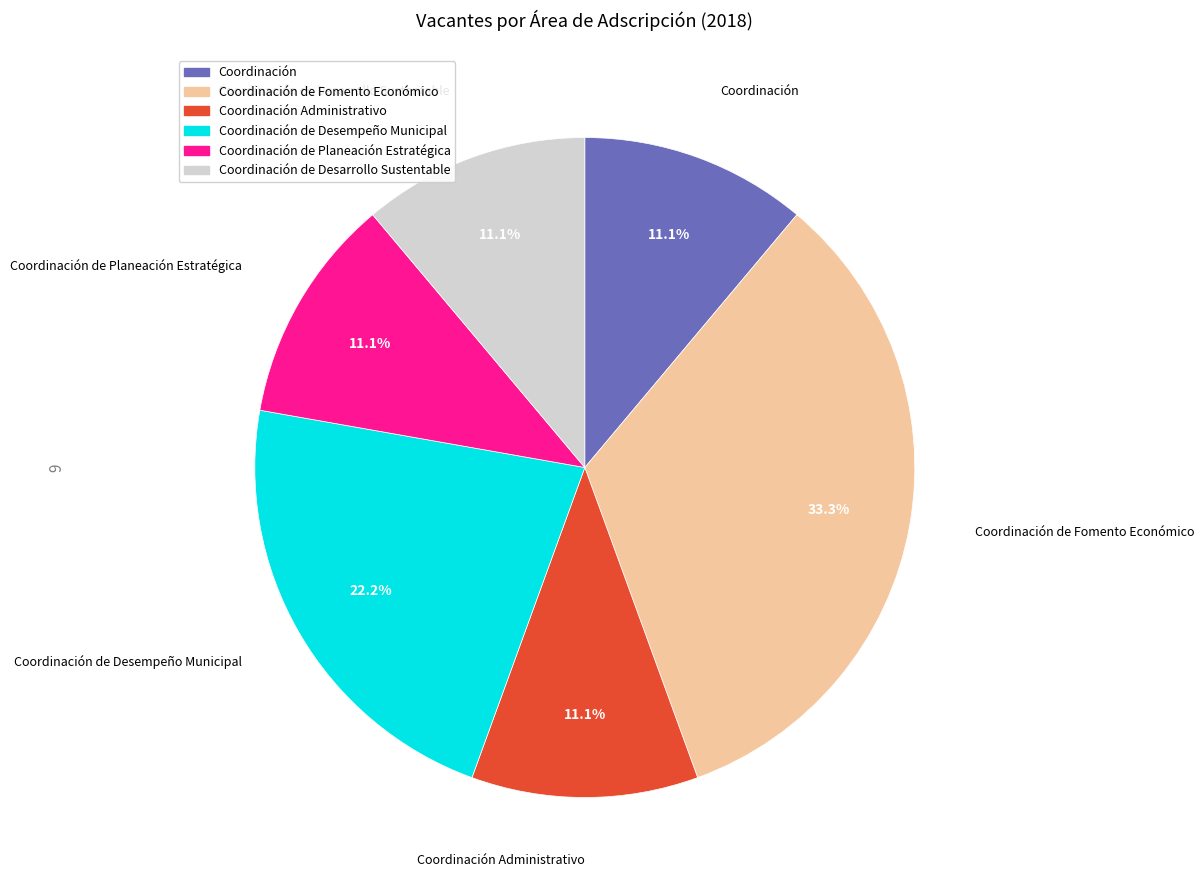

To the nearest percent, what is the difference between the largest and smallest slice percentages?

22%